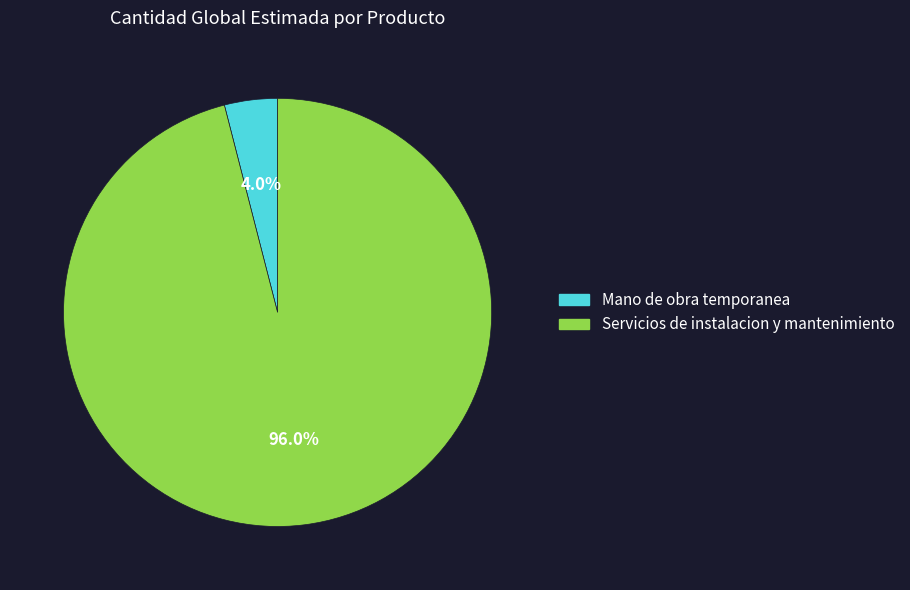

What percentage is the Servicios de instalacion y mantenimiento slice, to the nearest percent?

96%